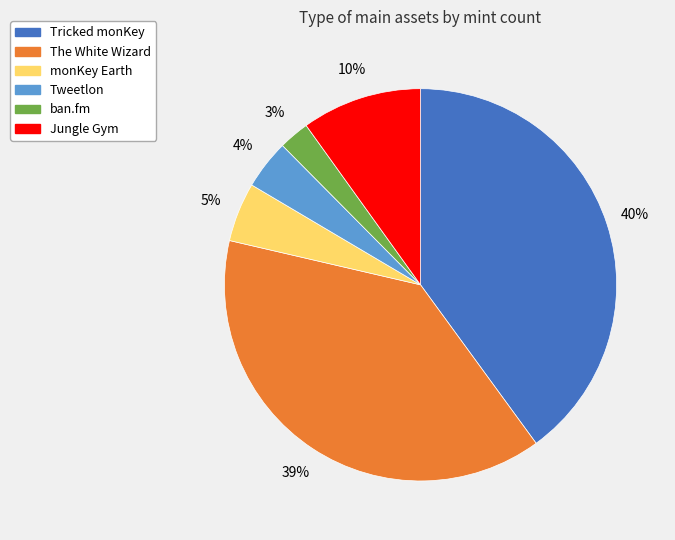

How many segments does this pie chart have?

6